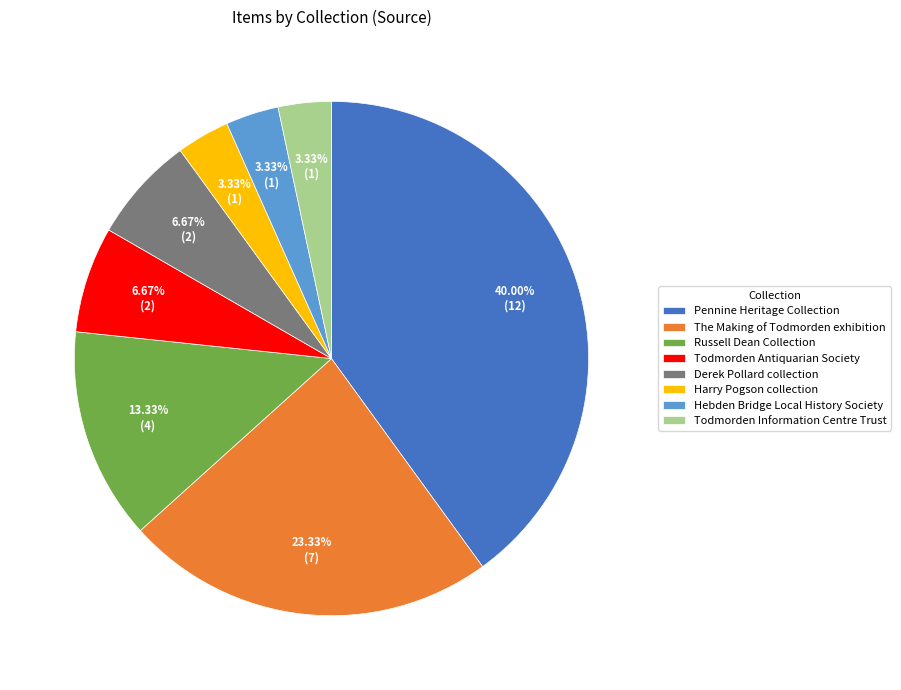

True or false: The Making of Todmorden exhibition accounts for 14% of the total.

False